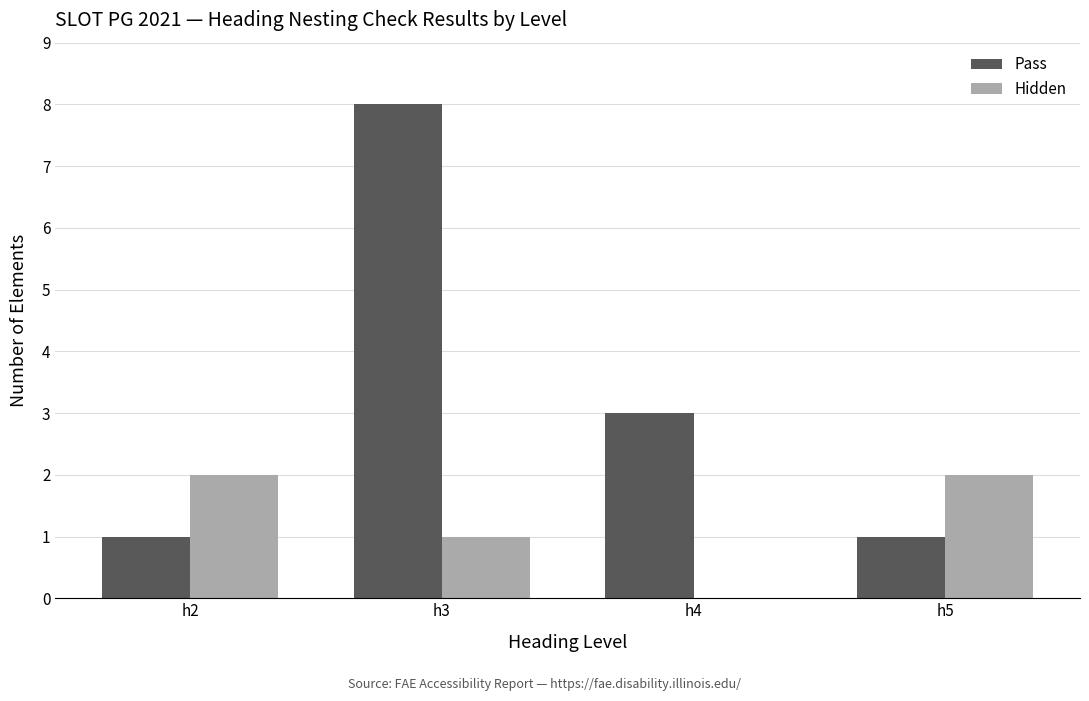

What is the sum of the Hidden values at h2 and h4?

2